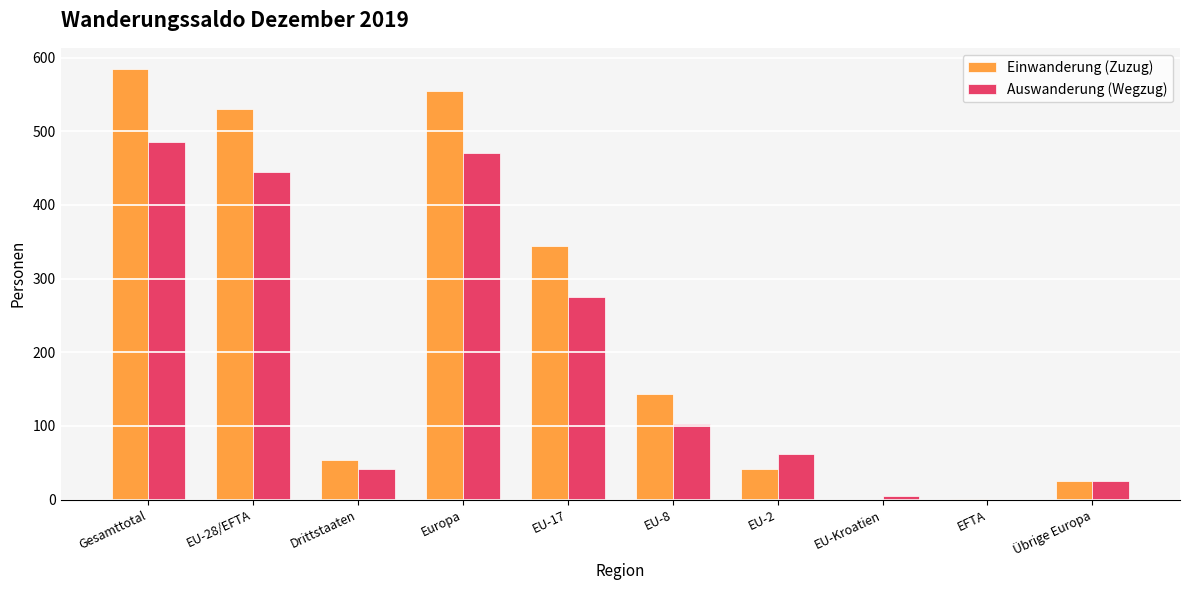

The value of Einwanderung (Zuzug) at EU-28/EFTA is 530. True or false?

True